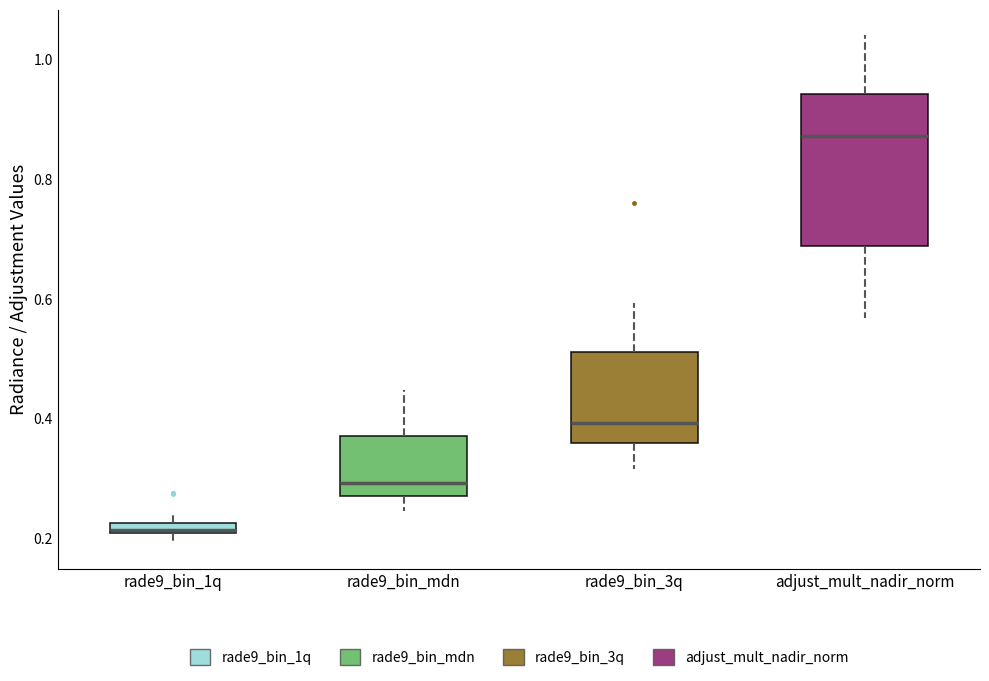

Where is the lower edge of the box for adjust_mult_nadir_norm on the y-axis? The values are not printed on the chart, so give them approximately, as read against the axis.

0.68